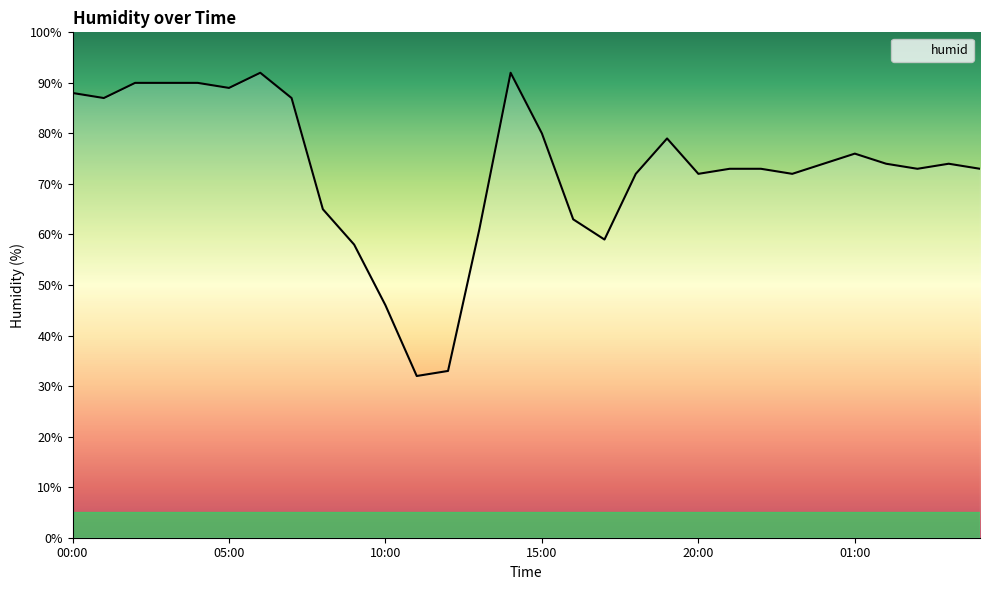

Reading right to left, transcribe all the data shown in this chart.

73	74	73	74	76	74	72	73	73	72	79	72	59	63	80	92	61	33	32	46	58	65	87	92	89	90	90	90	87	88